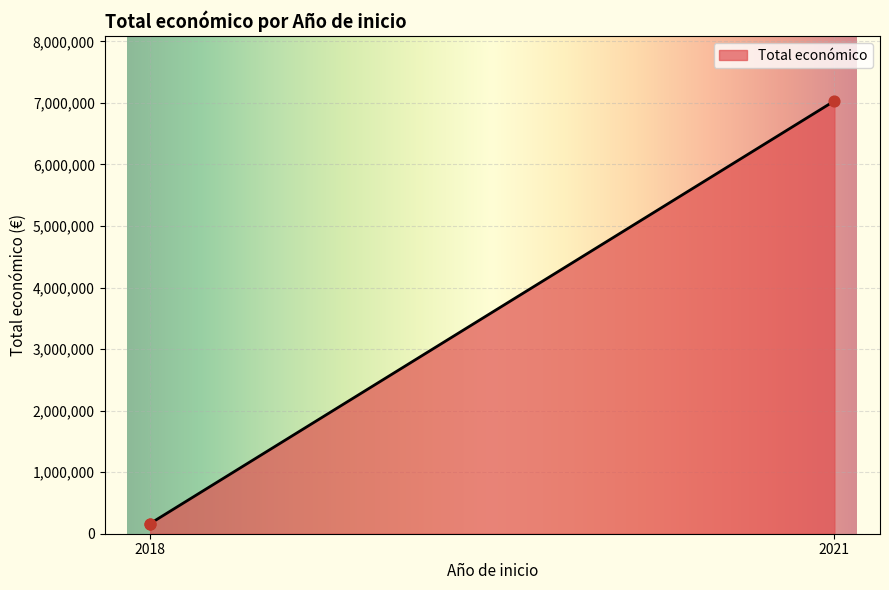

Between 2021 and 2018, which is larger?

2021